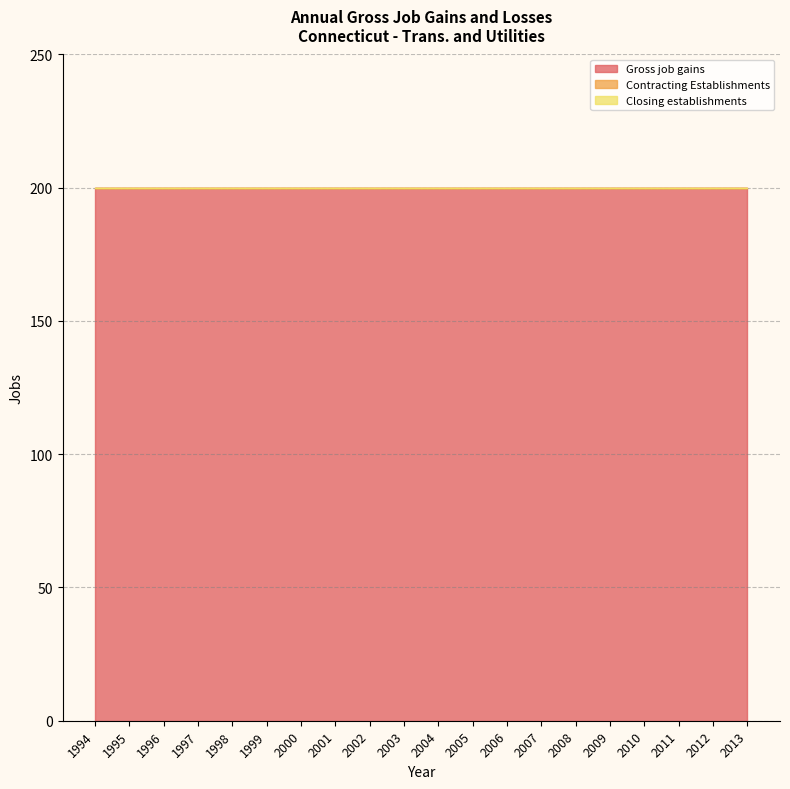

How many lines are shown in the chart?

3